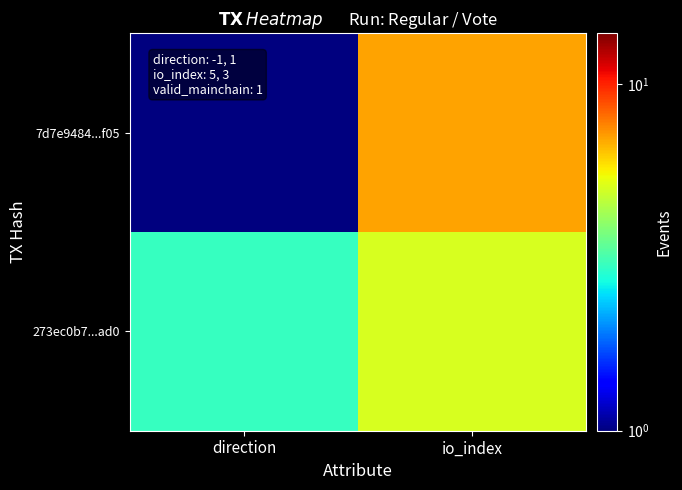

Rank the series by their maximum value, from highest to lowest.

7d7e9484...f05, 273ec0b7...ad0